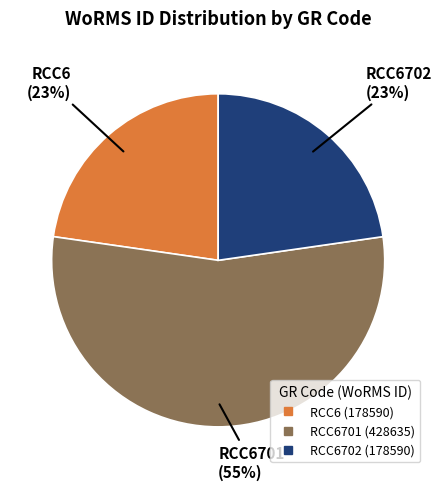

Is there any slice that represents more than half of the pie?

Yes